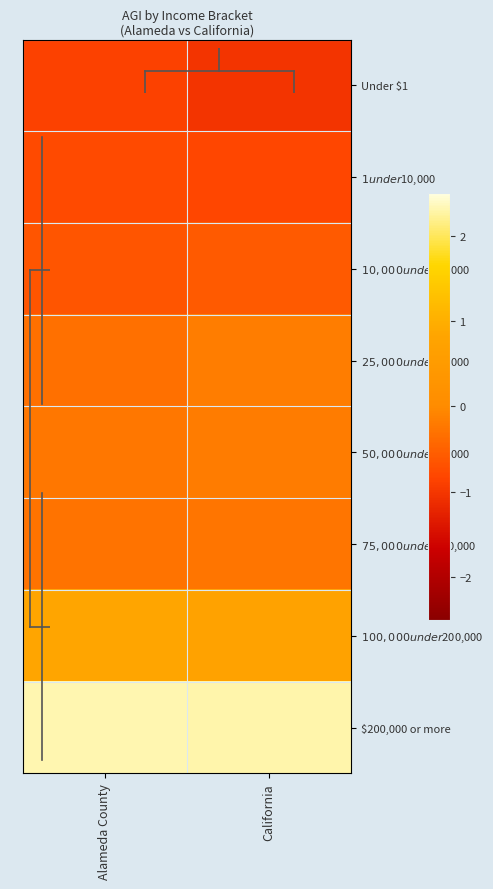

Reading left to right, what are all the values shown in this chart?

Under $1: Alameda County=-0.9	California=-1.0
$1 under $10,000: Alameda County=-0.8	California=-0.8
$10,000 under $25,000: Alameda County=-0.6	California=-0.6
$25,000 under $50,000: Alameda County=-0.3	California=-0.2
$50,000 under $75,000: Alameda County=-0.2	California=-0.2
$75,000 under $100,000: Alameda County=-0.3	California=-0.3
$100,000 under $200,000: Alameda County=0.8	California=0.7
$200,000 or more: Alameda County=2.3	California=2.3